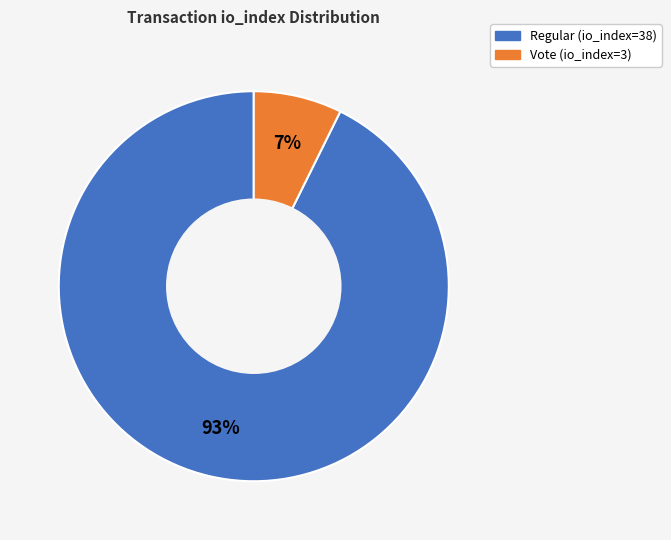

Which has a higher value, Vote (io_index=3) or Regular (io_index=38)?

Regular (io_index=38)